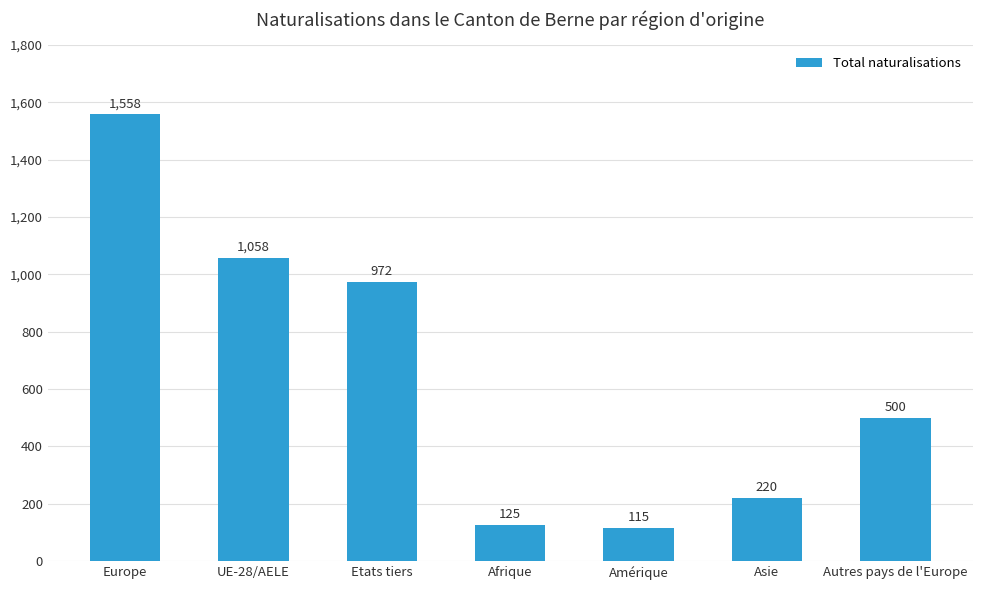

What is the average value?

650